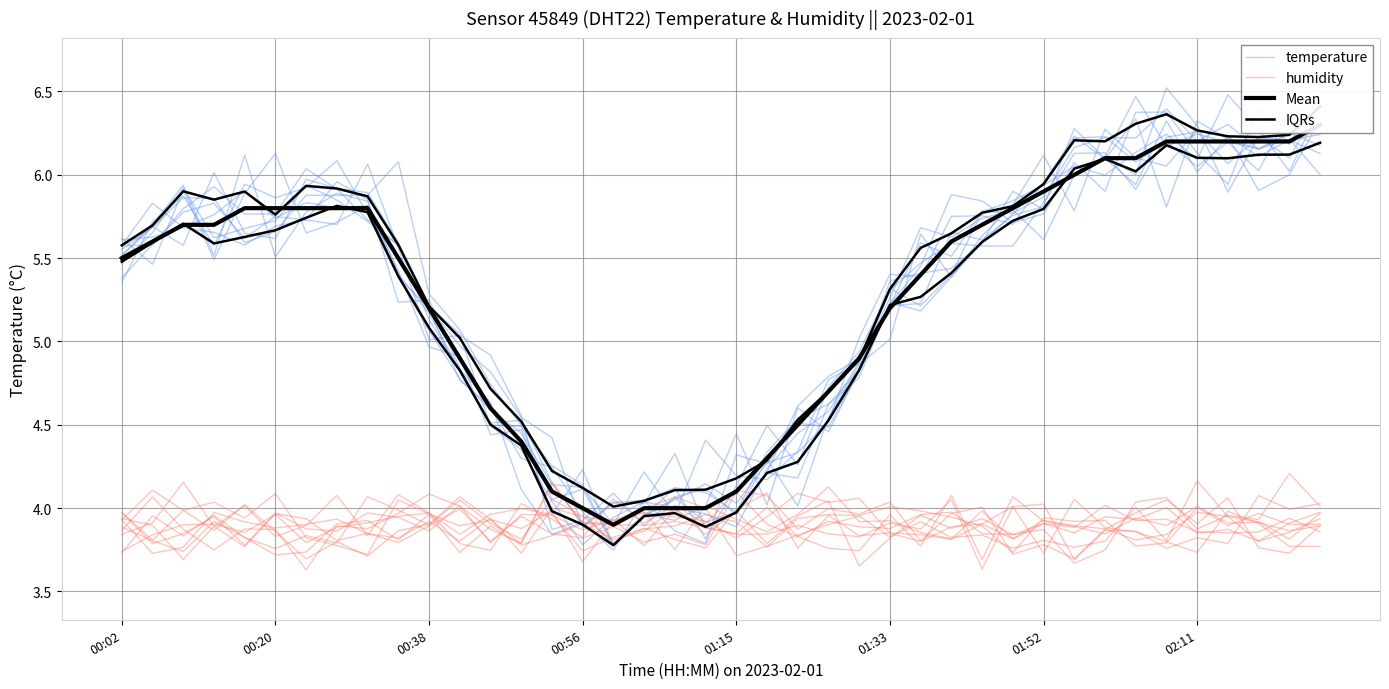

What position from the left is 01:52?

31